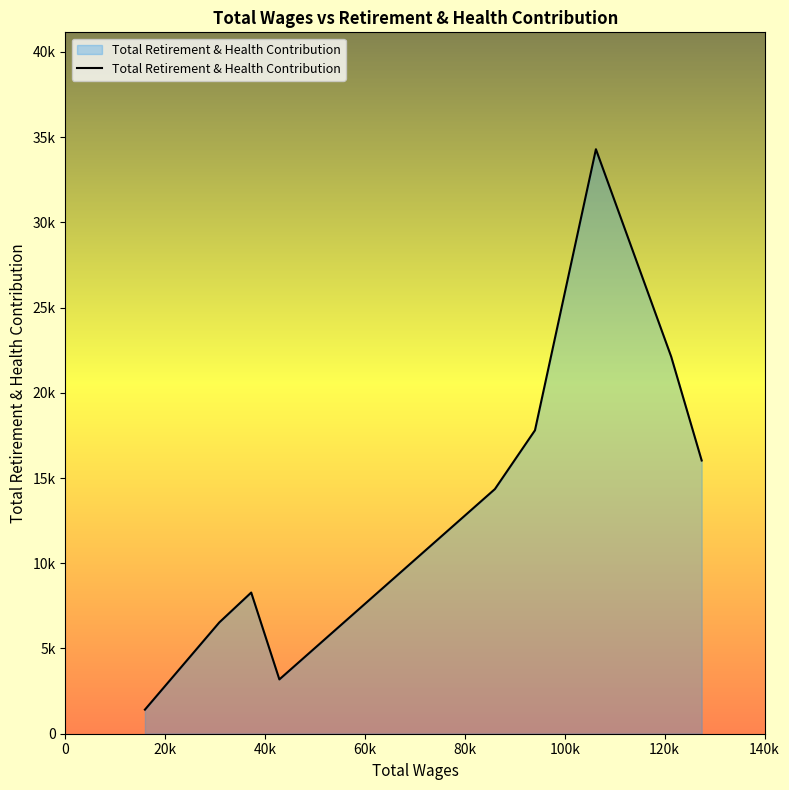

Is this an area chart (filled region under the line)?

Yes